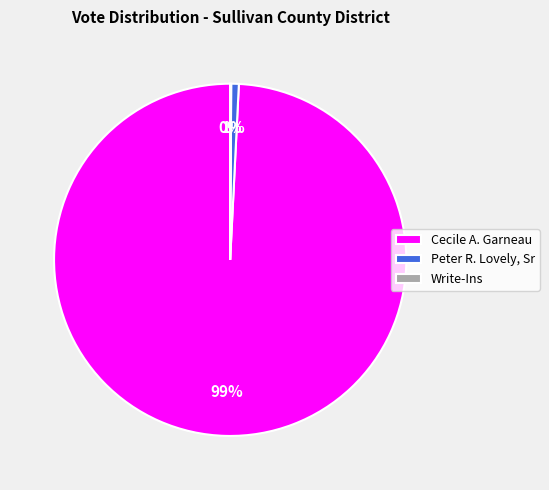

Which slice is the largest?

Cecile A. Garneau